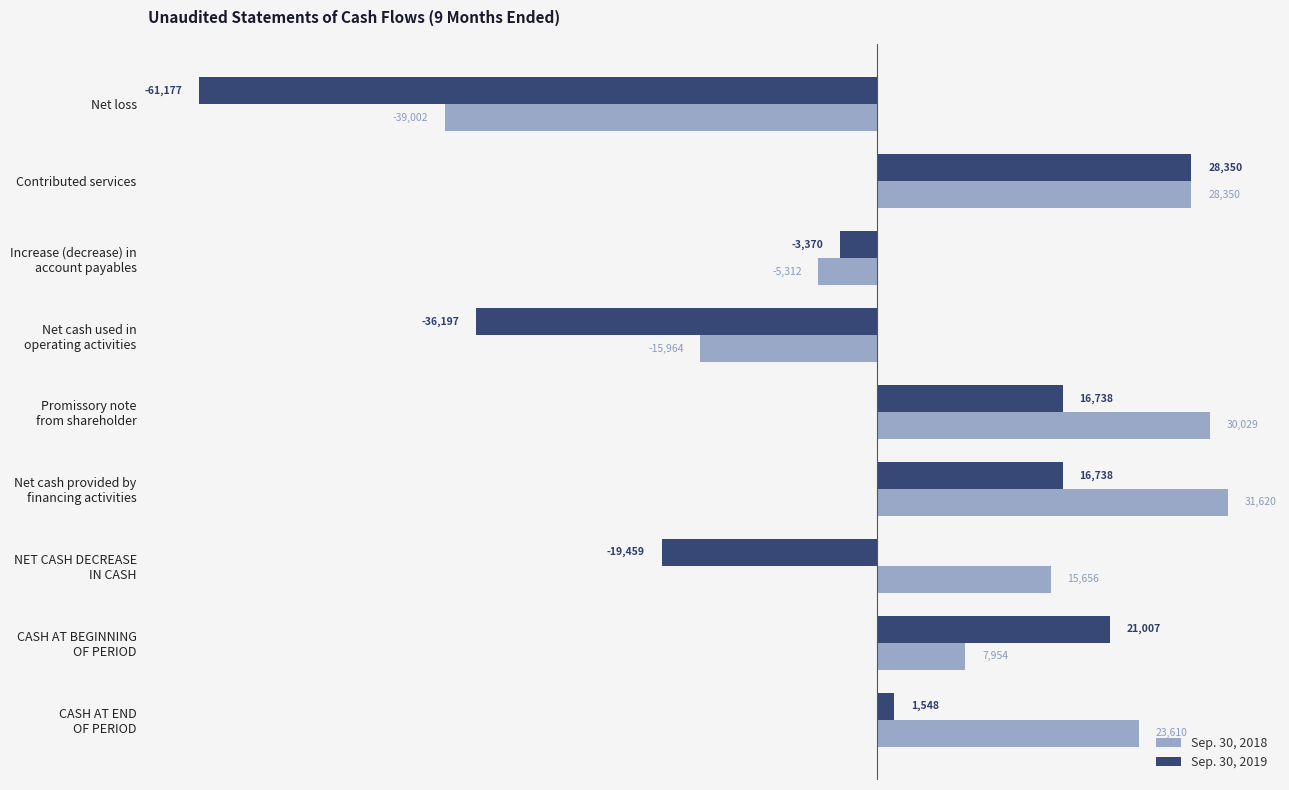

List the series in order of their overall mean, highest first.

Sep. 30, 2018, Sep. 30, 2019